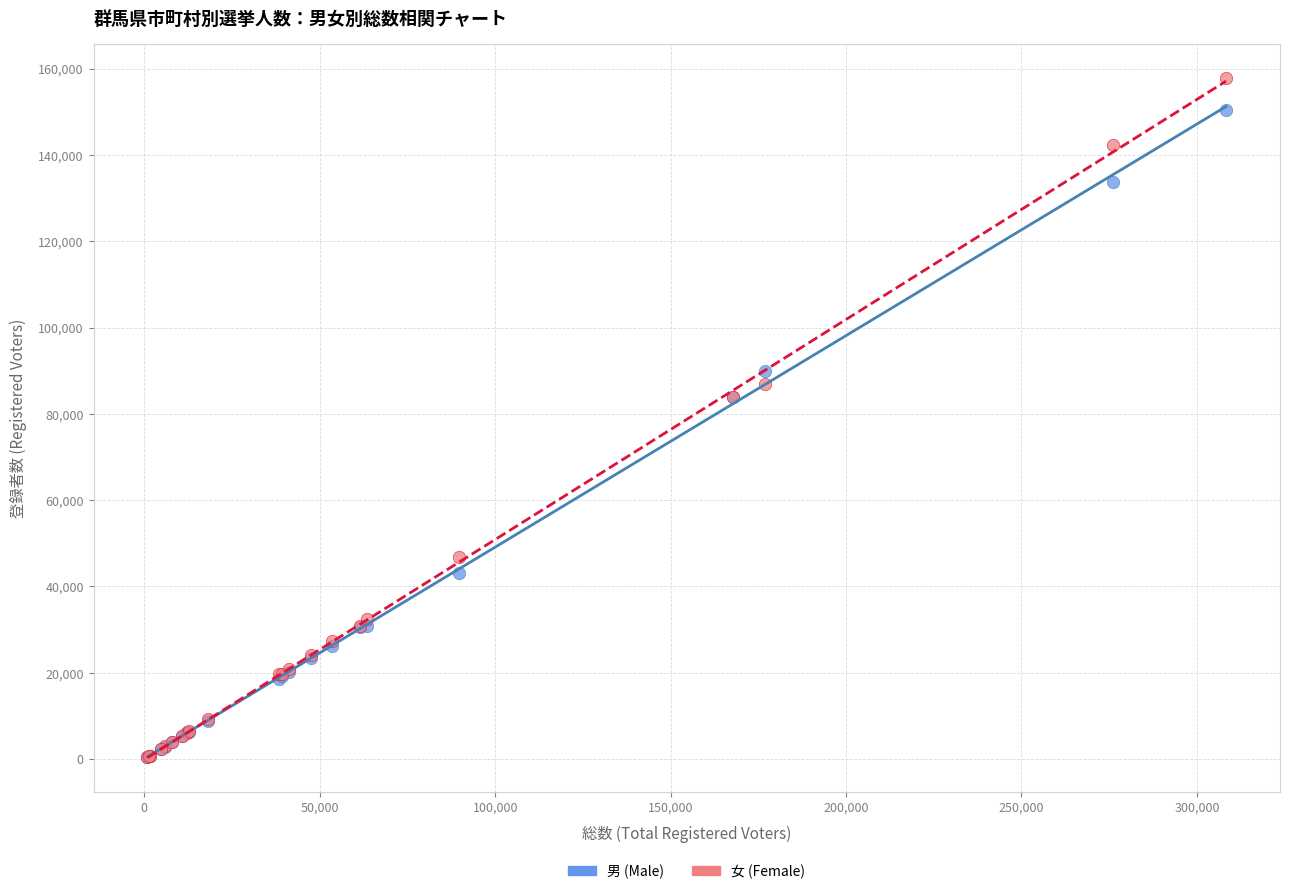

Which series reaches the maximum Y coordinate?

女 (Female)